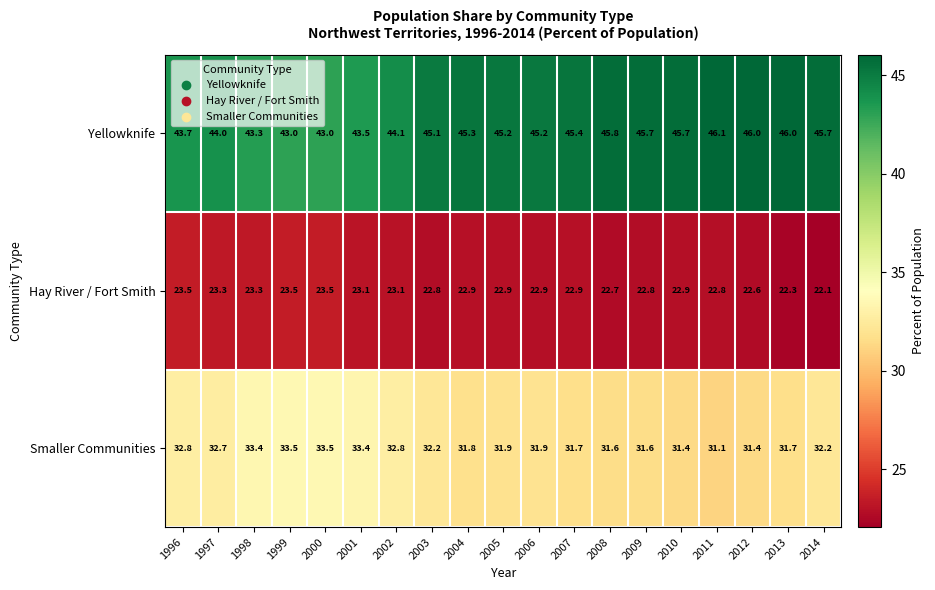

Count the number of categories in the chart.

19